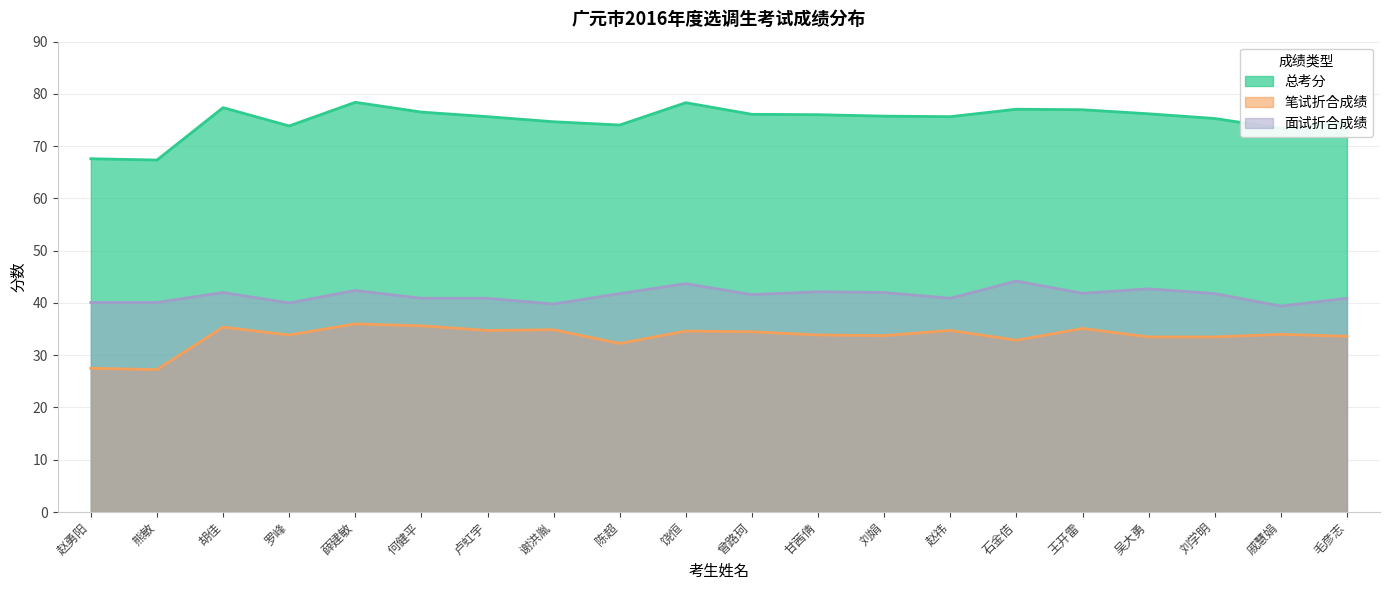

Reading left to right, list all the values displayed in this chart.

总考分: 赵勇阳=67.6	熊敏=67.3	胡佳=77.4	罗峰=73.9	薛建敏=78.4	何健平=76.5	卢虹宇=75.7	谢洪胤=74.7	陈超=74.0	饶恒=78.3	曾路珂=76.1	甘茜倩=76.0	刘娟=75.8	赵祎=75.7	石金佶=77.1	王开雷=77.0	吴大勇=76.2	刘学明=75.3	戚慧娟=73.4	毛彦志=74.5
笔试折合成绩: 赵勇阳=27.5	熊敏=27.2	胡佳=35.4	罗峰=33.9	薛建敏=36.0	何健平=35.6	卢虹宇=34.8	谢洪胤=34.9	陈超=32.2	饶恒=34.6	曾路珂=34.5	甘茜倩=33.9	刘娟=33.8	赵祎=34.8	石金佶=32.9	王开雷=35.1	吴大勇=33.5	刘学明=33.5	戚慧娟=34.0	毛彦志=33.6
面试折合成绩: 赵勇阳=40.1	熊敏=40.1	胡佳=42.0	罗峰=40.0	薛建敏=42.4	何健平=40.9	卢虹宇=40.9	谢洪胤=39.8	陈超=41.8	饶恒=43.7	曾路珂=41.6	甘茜倩=42.1	刘娟=42.0	赵祎=40.9	石金佶=44.2	王开雷=41.9	吴大勇=42.7	刘学明=41.8	戚慧娟=39.4	毛彦志=40.9